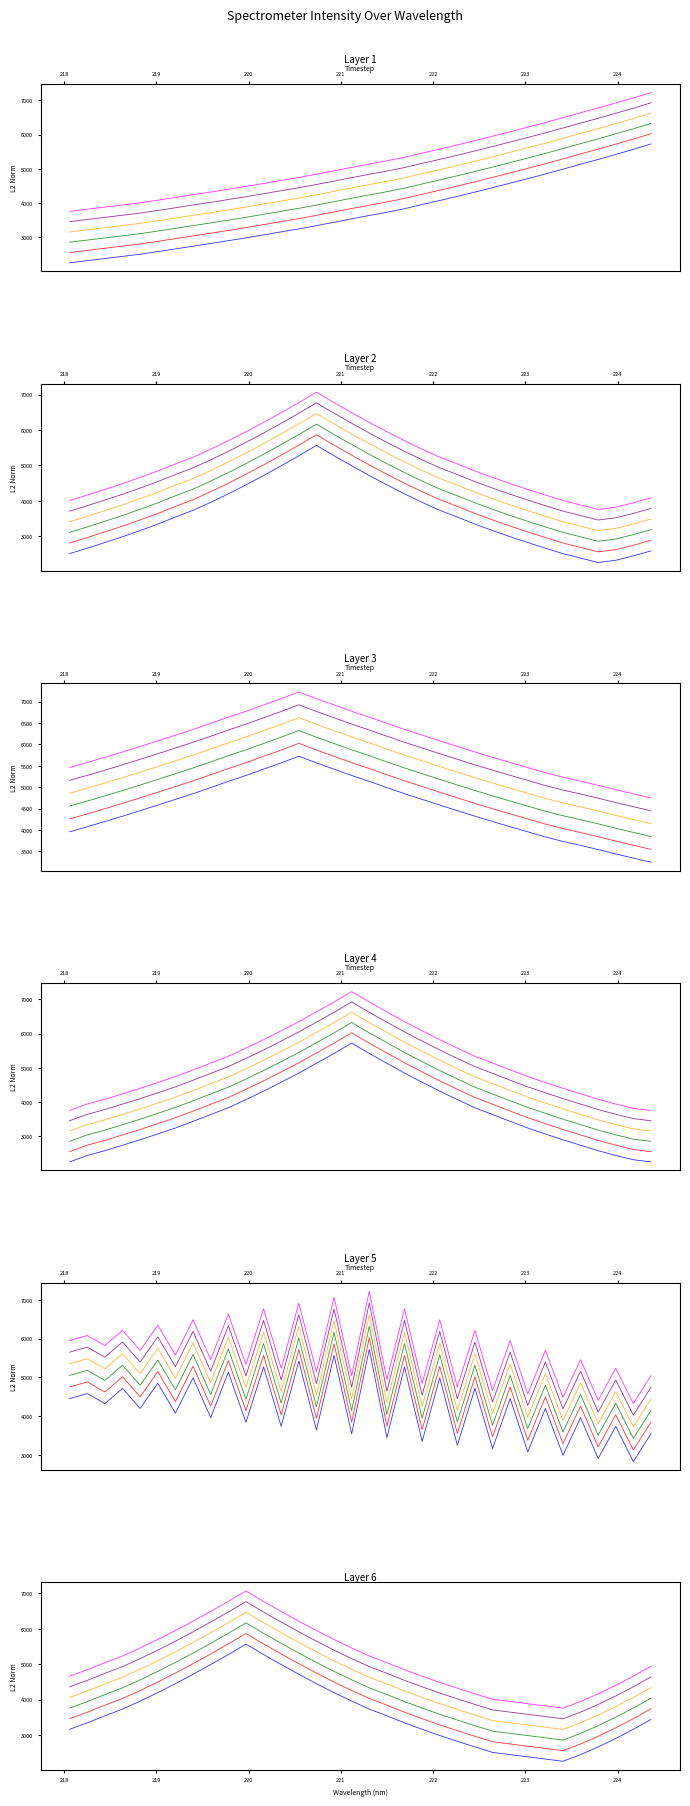

True or false: Head 6 and Head 2 cross at least once.

False